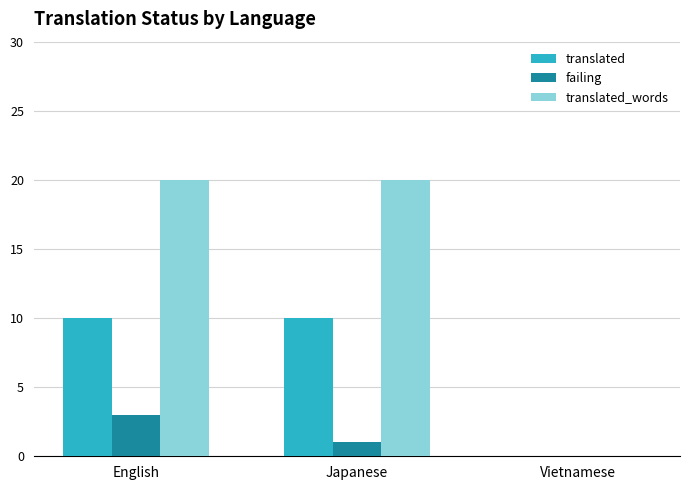

Reading left to right, transcribe all the data shown in this chart.

translated: English=10	Japanese=10	Vietnamese=0
failing: English=3	Japanese=1	Vietnamese=0
translated_words: English=20	Japanese=20	Vietnamese=0